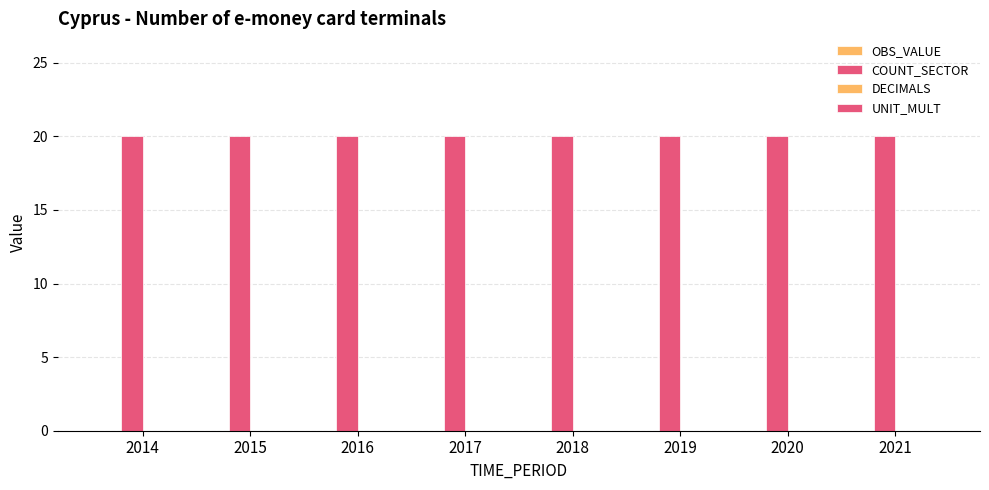

What is the total value across all series at 2015?

20